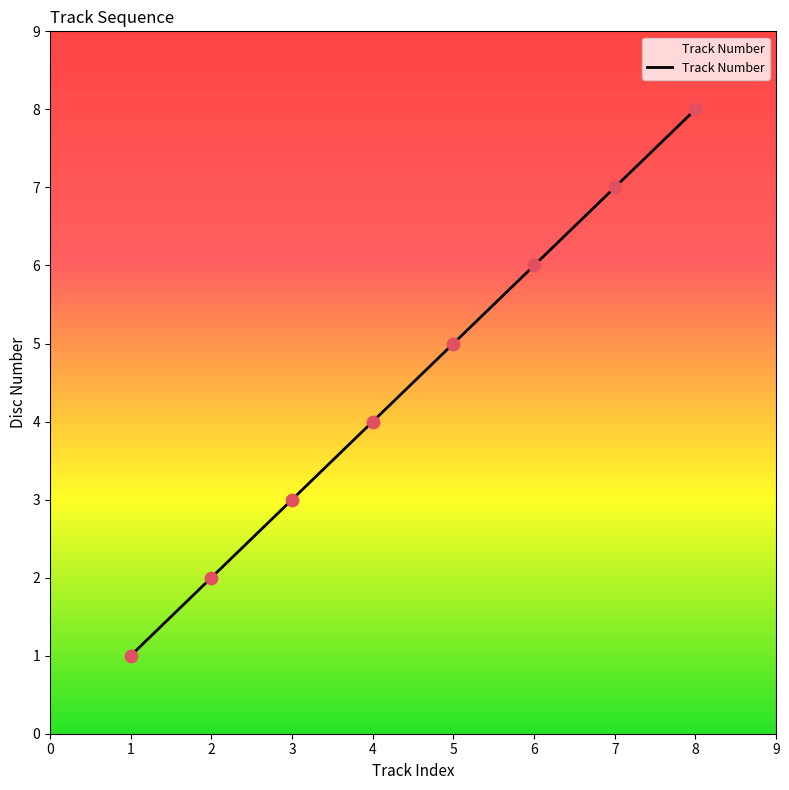

What is the ratio of the value at 7 to the value at 1?

7.0